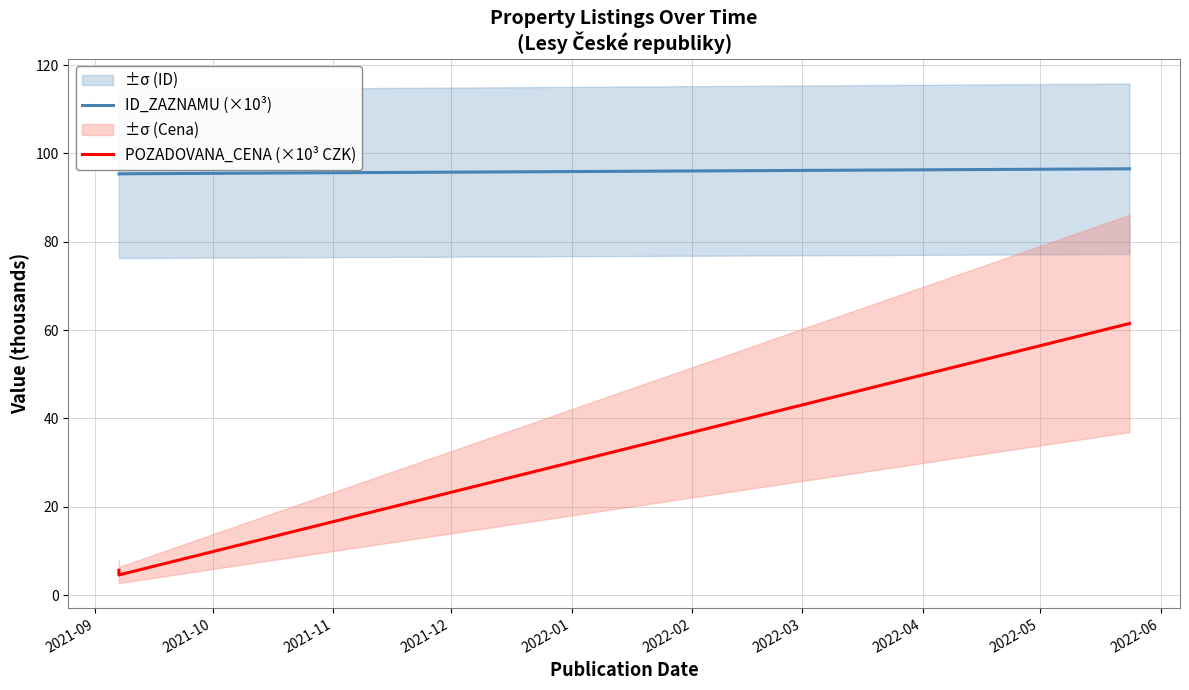

Between 2021-09 and 2021-10, which series saw the biggest shift?

POZADOVANA_CENA (×10³ CZK)